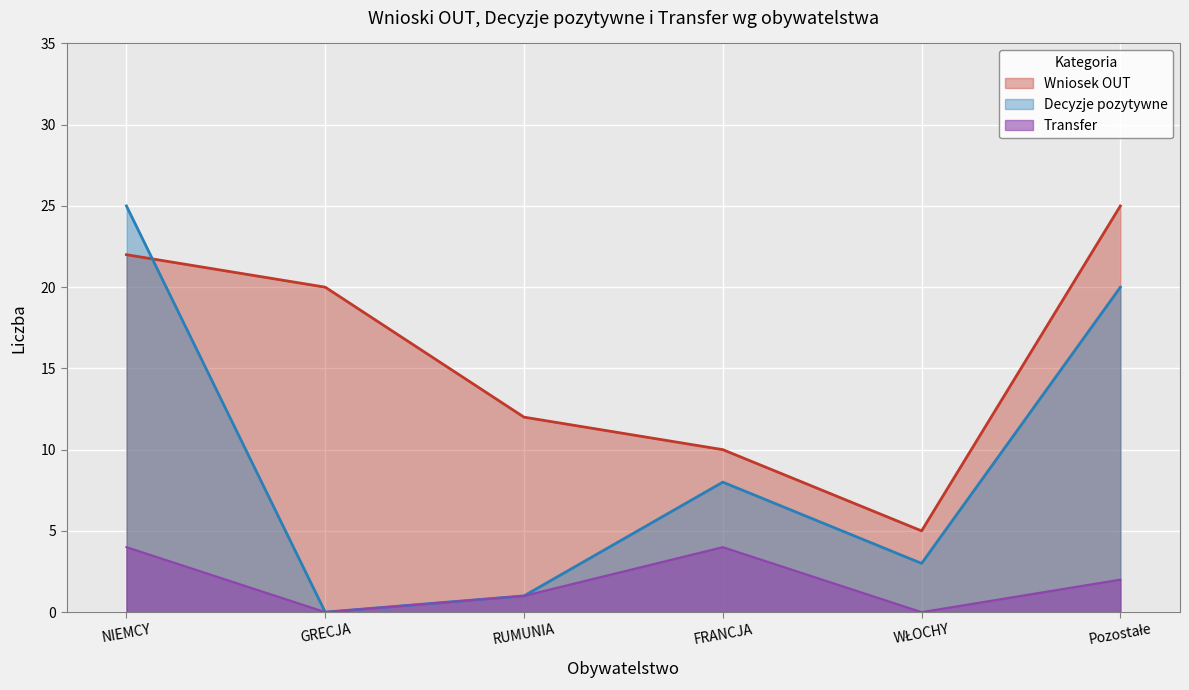

Which series has the largest range (max minus min)?

Decyzje pozytywne